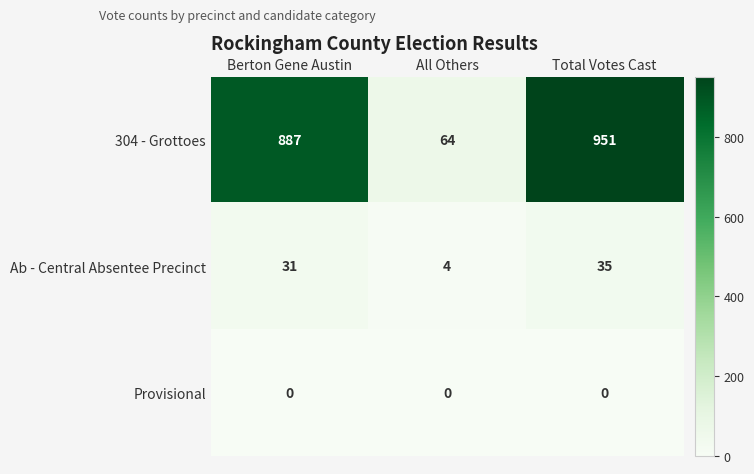

At which category is the sum across all series the highest?

Total Votes Cast